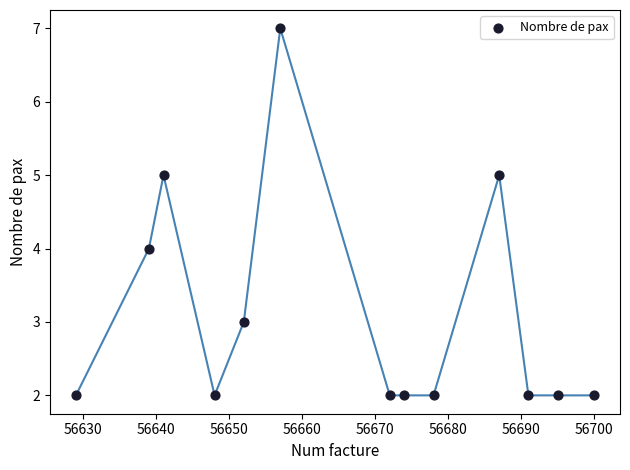

What is the range of Y values (max minus min)?

5